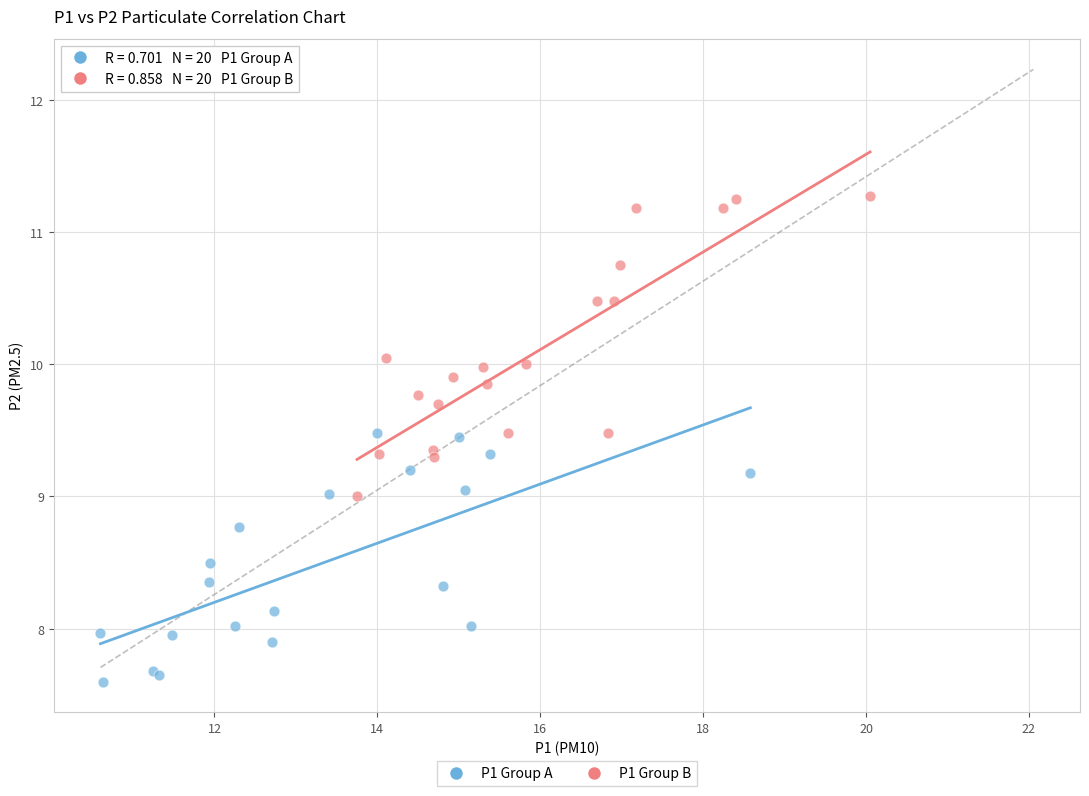

Which series contains the highest Y value?

P1 Group B